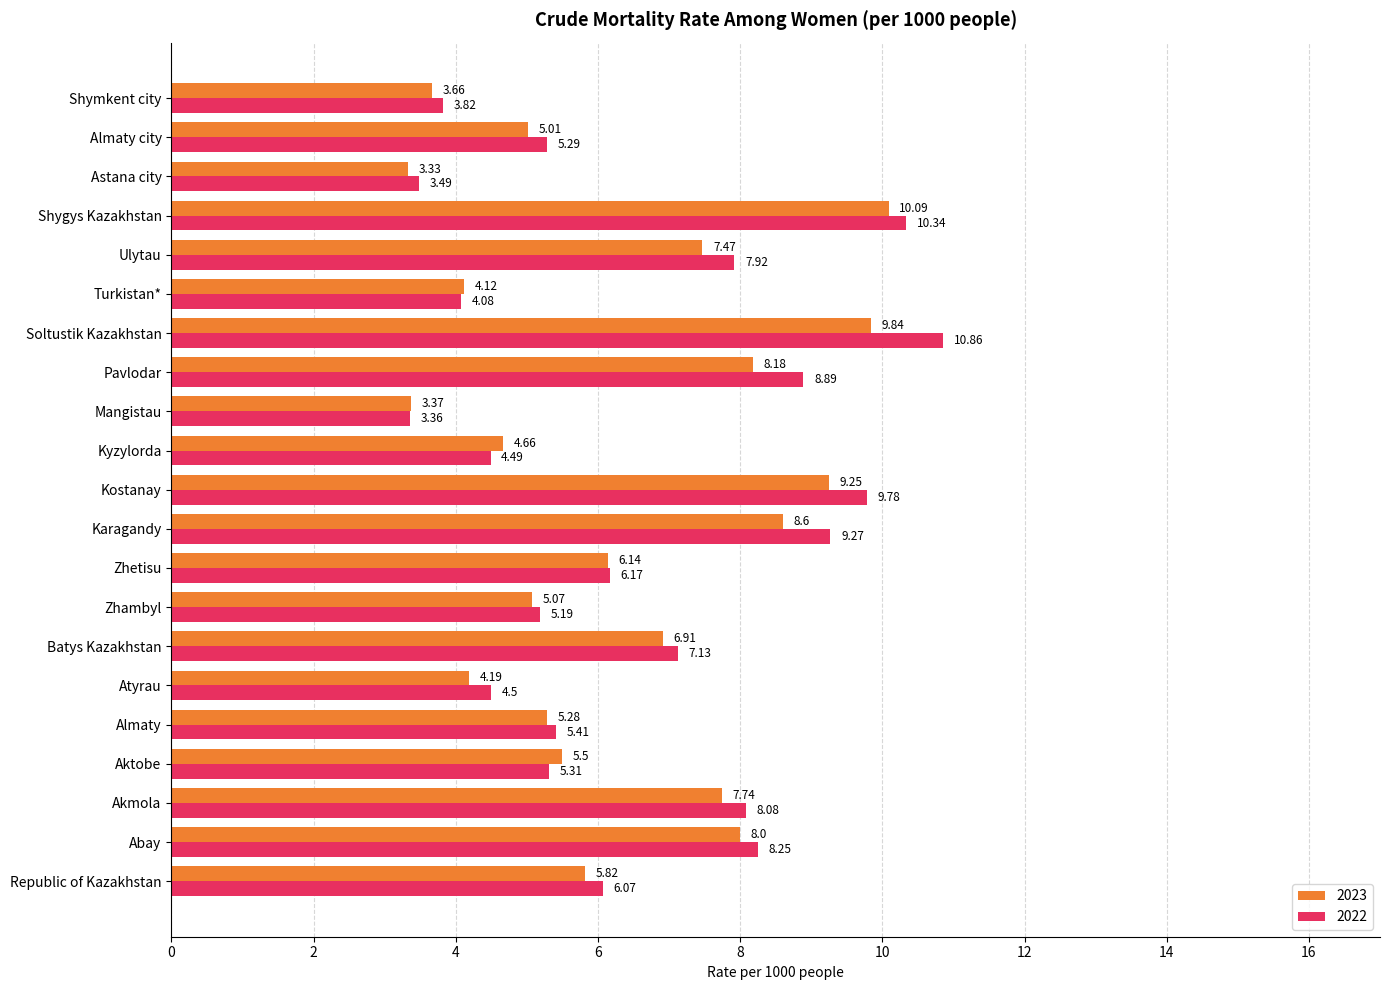

At Ulytau, list the series in order from largest to smallest.

2022, 2023